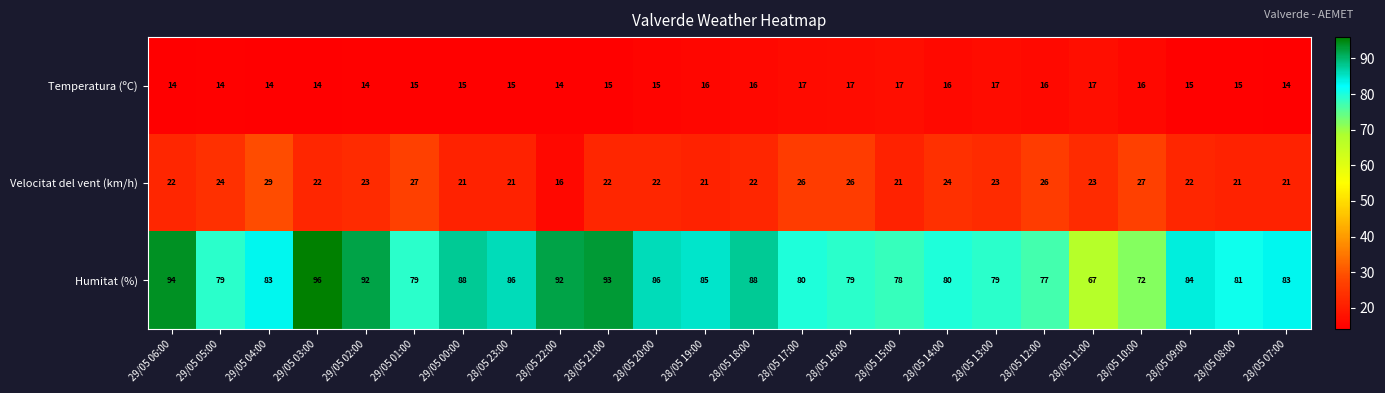

What is the spread (max minus min) of values at 28/05 13:00?

62